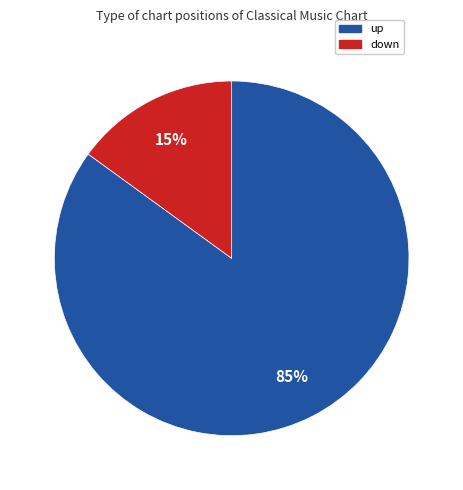

True or false: down accounts for 25% of the total.

False